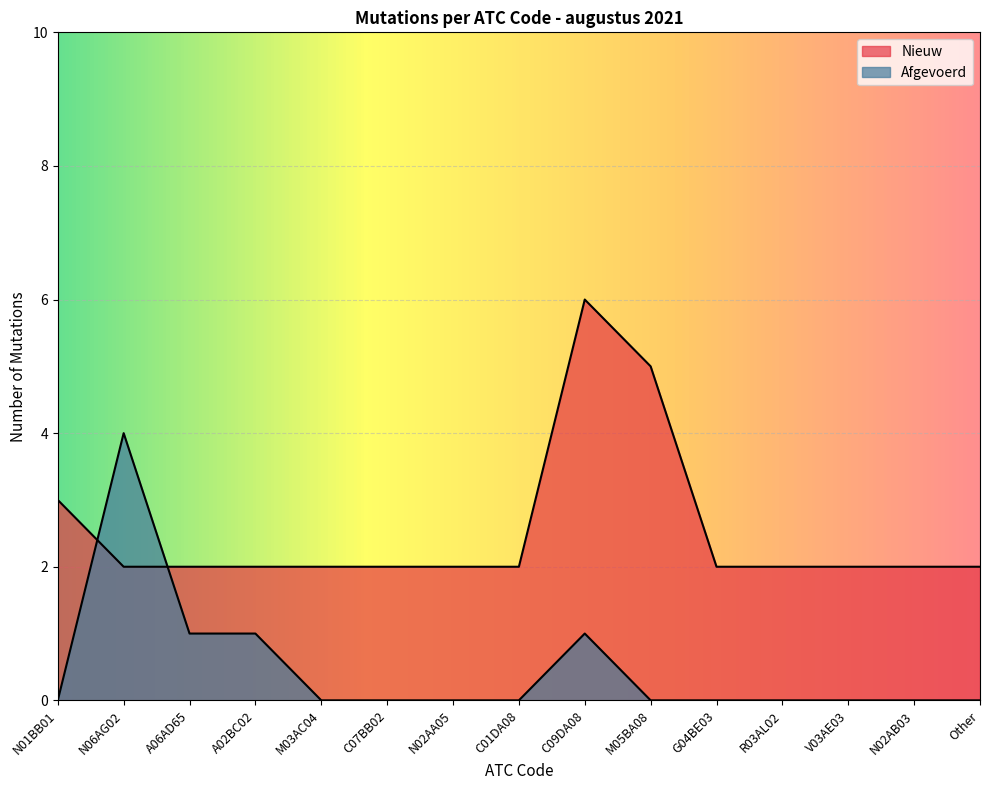

In Afgevoerd, how many points are higher than both neighbors (excluding endpoints)?

2